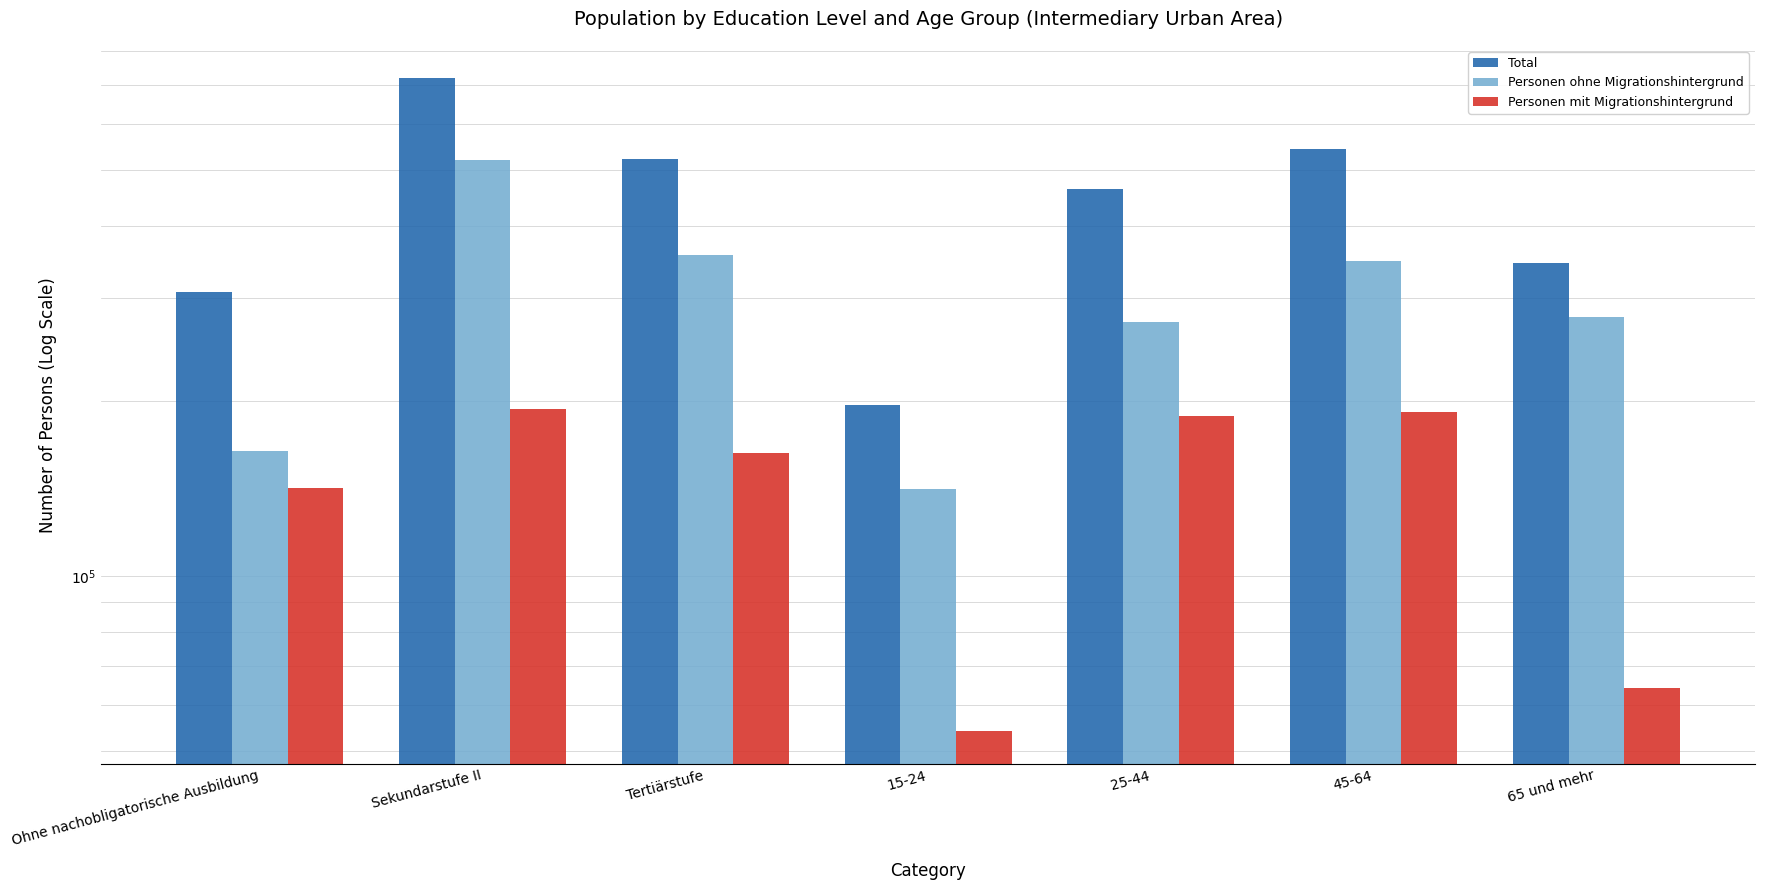

True or false: Personen ohne Migrationshintergrund has a value of 141279.4 at 15-24.

True